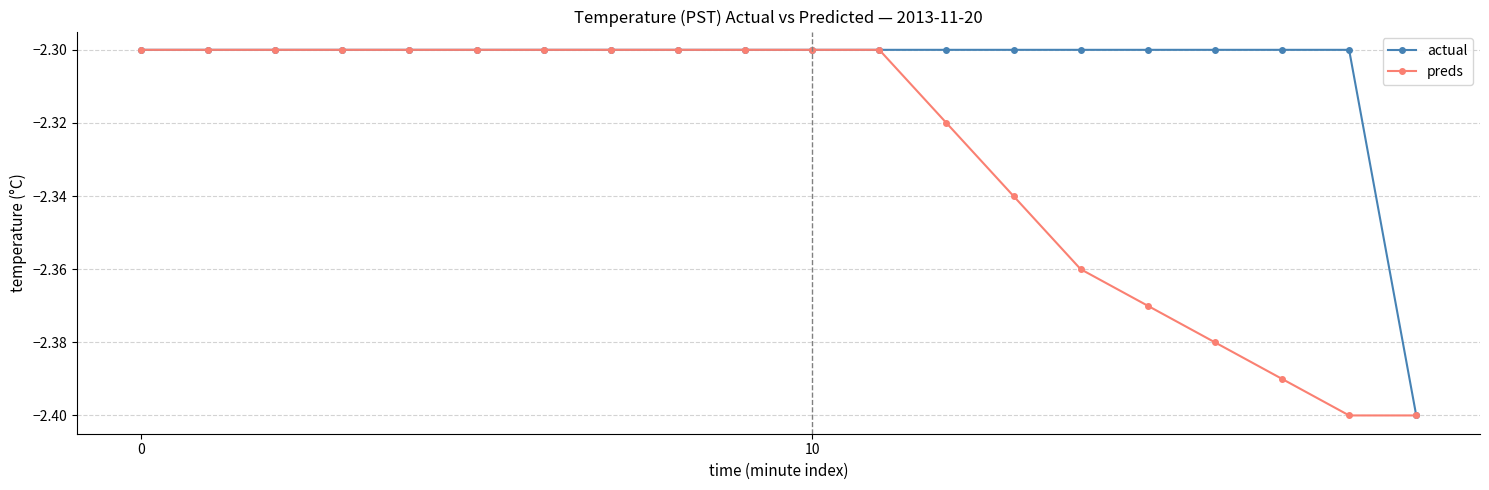

List the series in order of their overall mean, highest first.

actual, preds